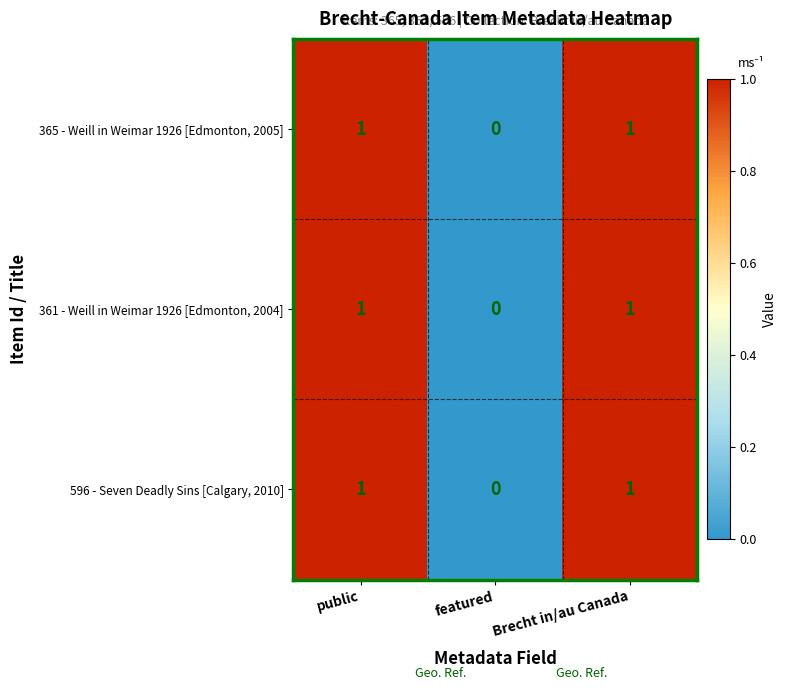

How many 365 - Weill in Weimar 1926 [Edmonton, 2005] values are between 0 and 1?

3